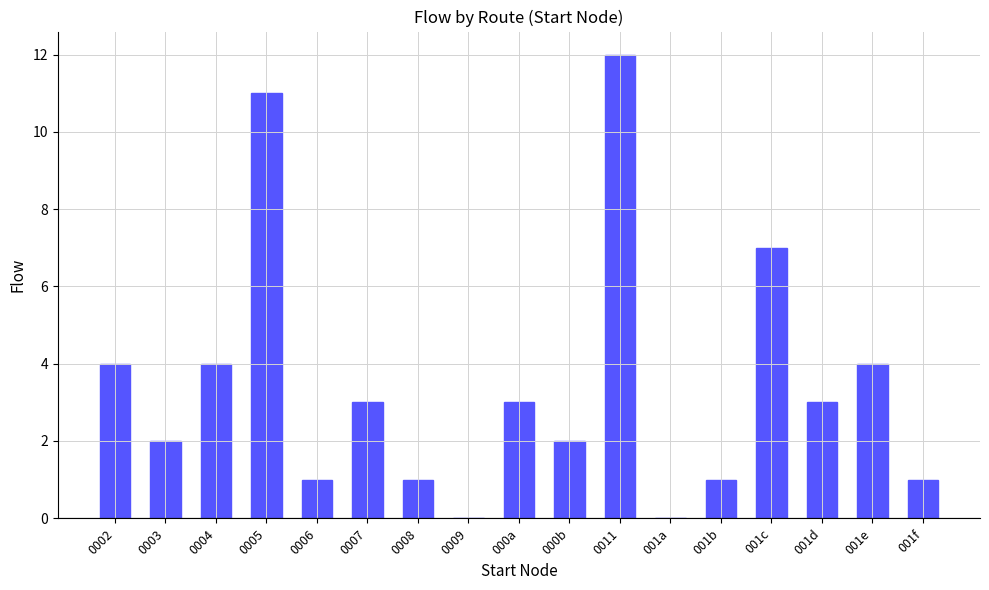

What is the sum of the values at 0009 and 000b?

2